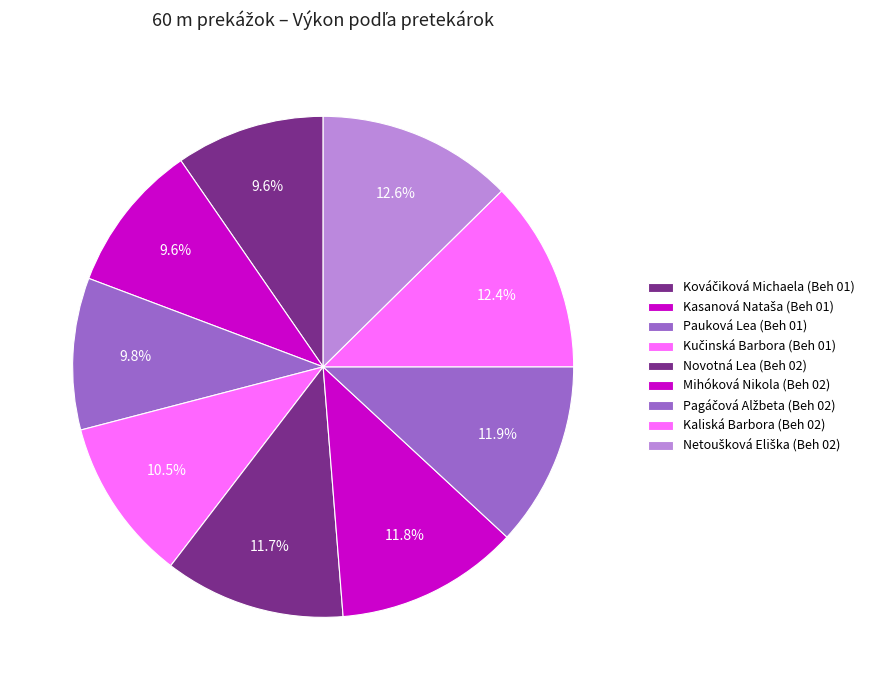

What percentage is the Kaliská Barbora (Beh 02) slice, to the nearest percent?

12%